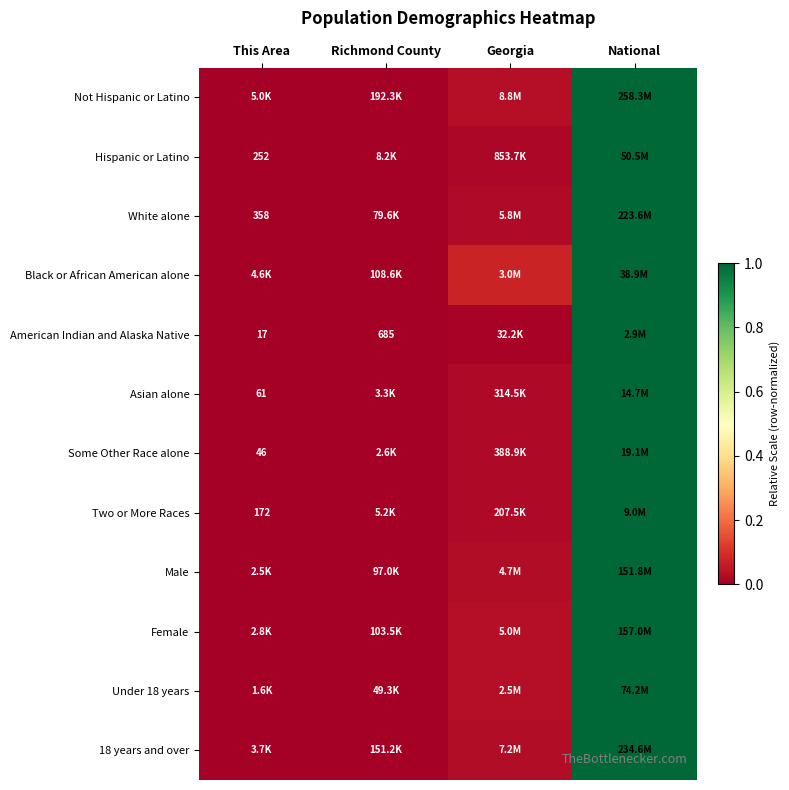

Between This Area and Georgia, which is larger?

Georgia